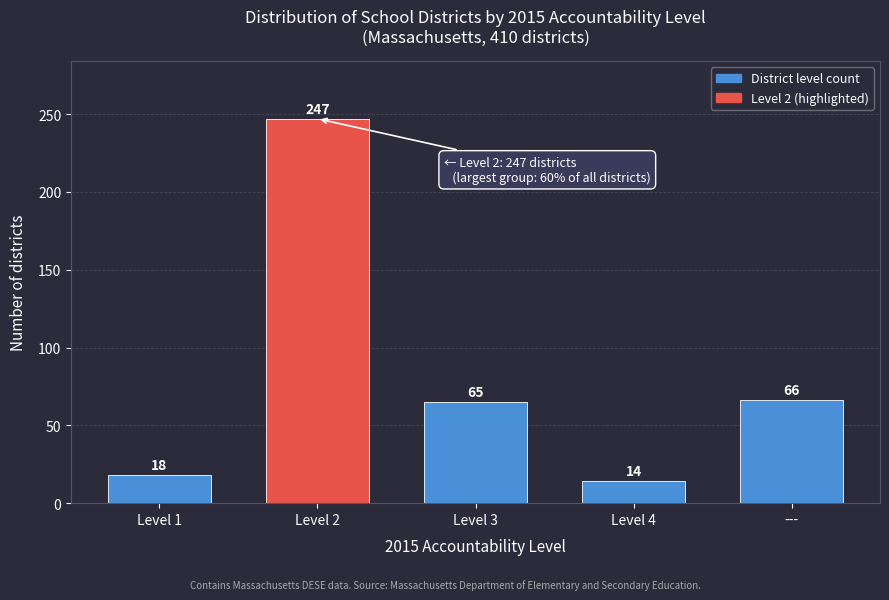

Reading left to right, extract all data points from this chart.

18	247	65	14	66